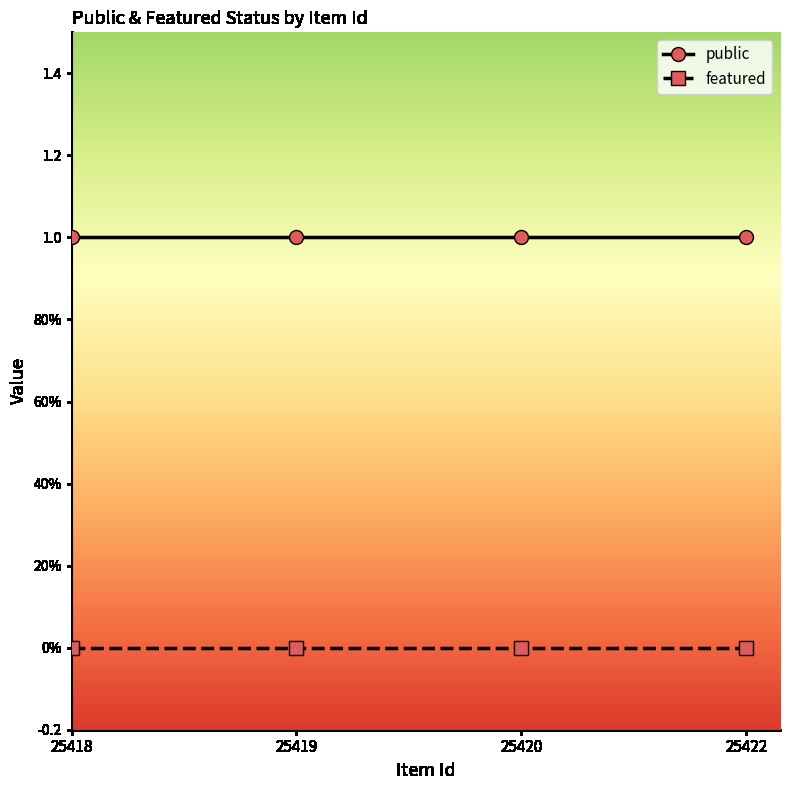

Does the chart display data point markers on the line(s)?

Yes